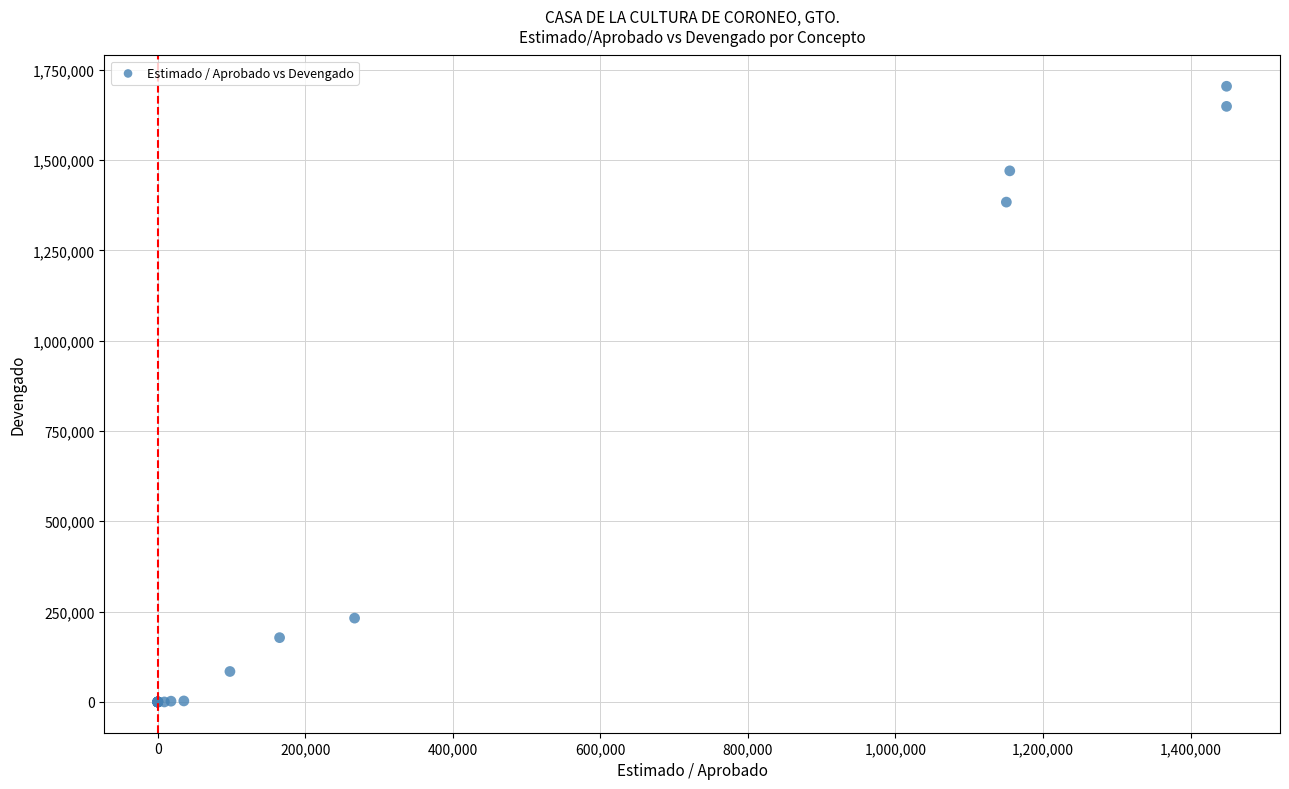

What Y value in the scatter plot is closest to 852050?

1383477.8